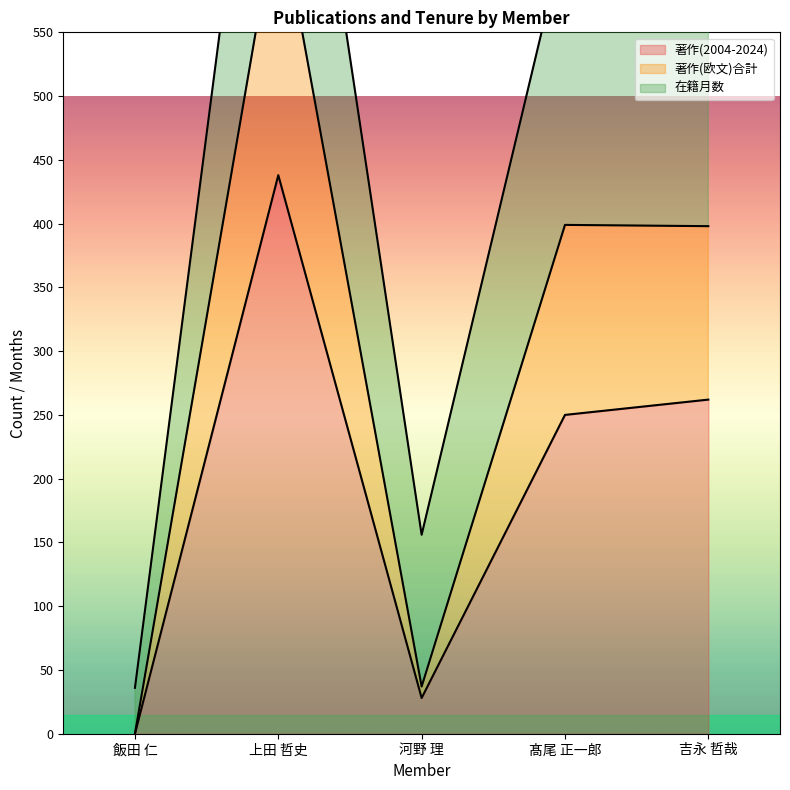

How many interior local peaks does the 著作(欧文)合計 series have?

2